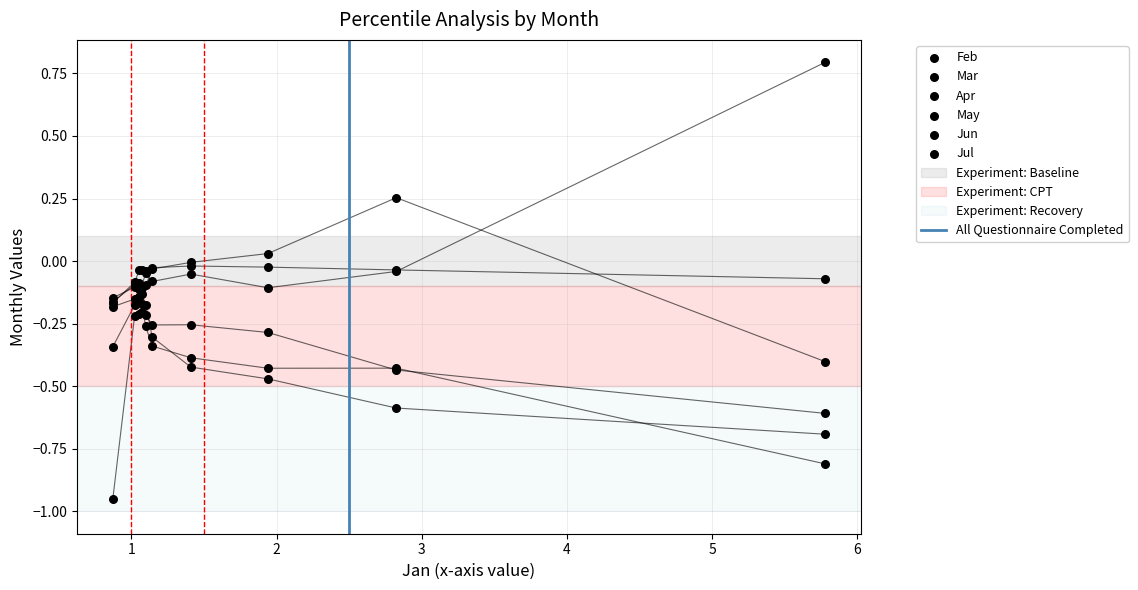

Which series has the widest spread of Y values?

Feb